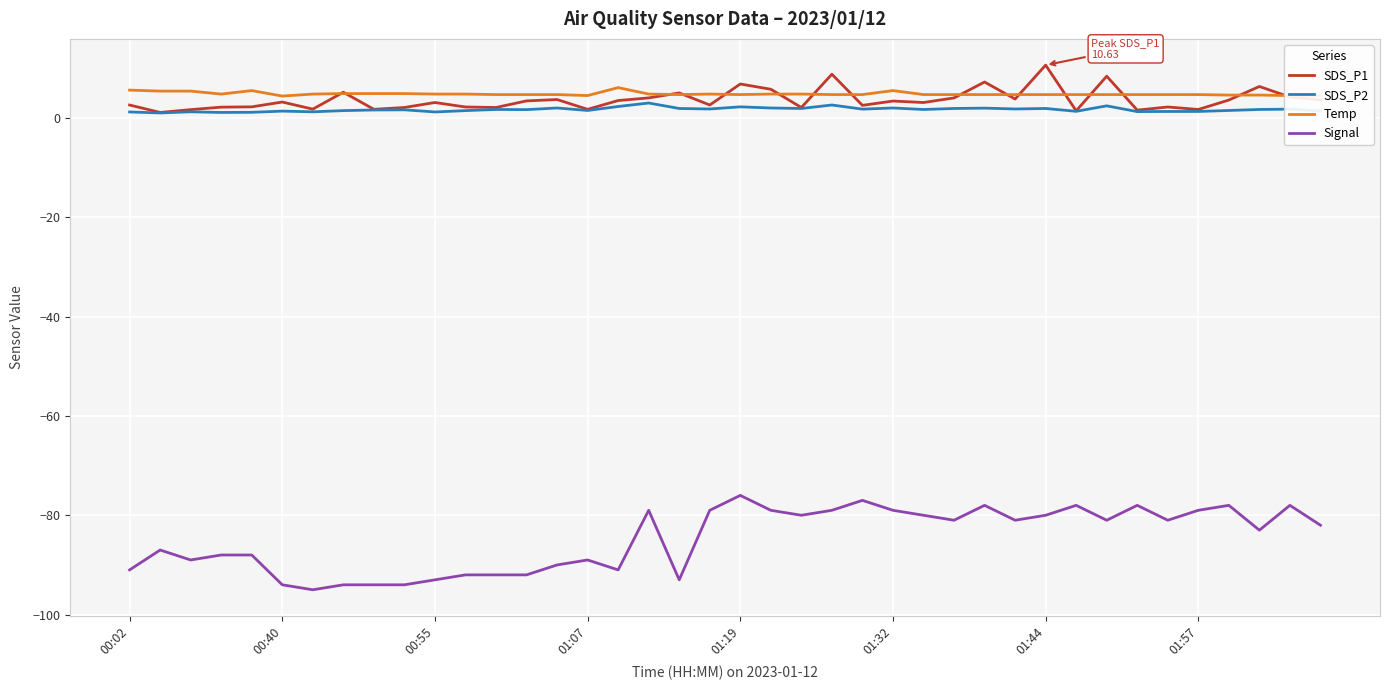

Which series has the largest range (max minus min)?

Signal